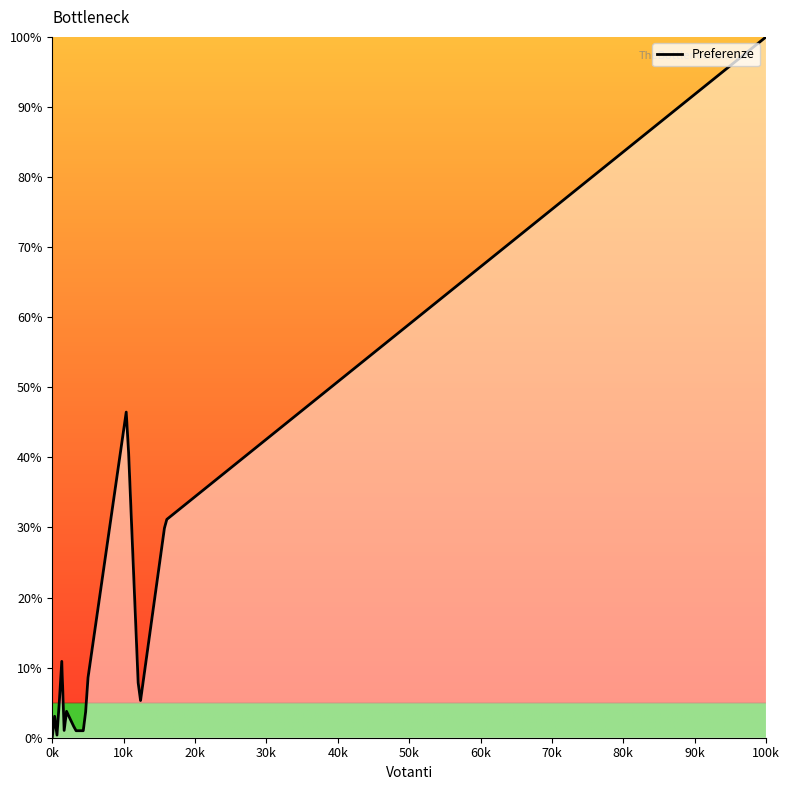

What is the maximum value shown in the chart?

100.0